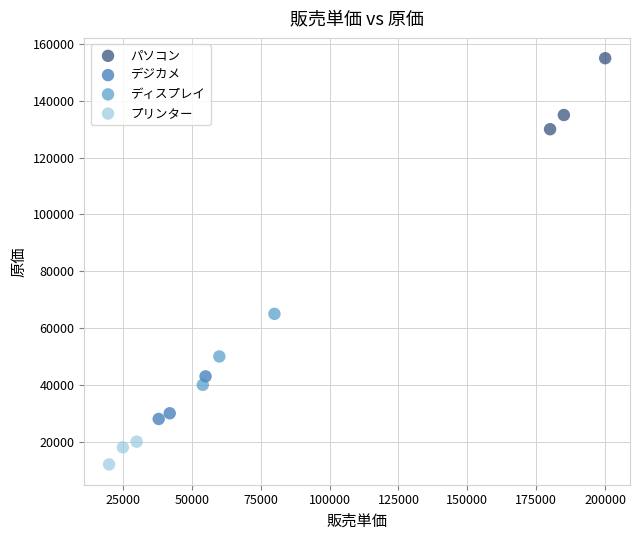

Which series contains the highest Y value?

パソコン